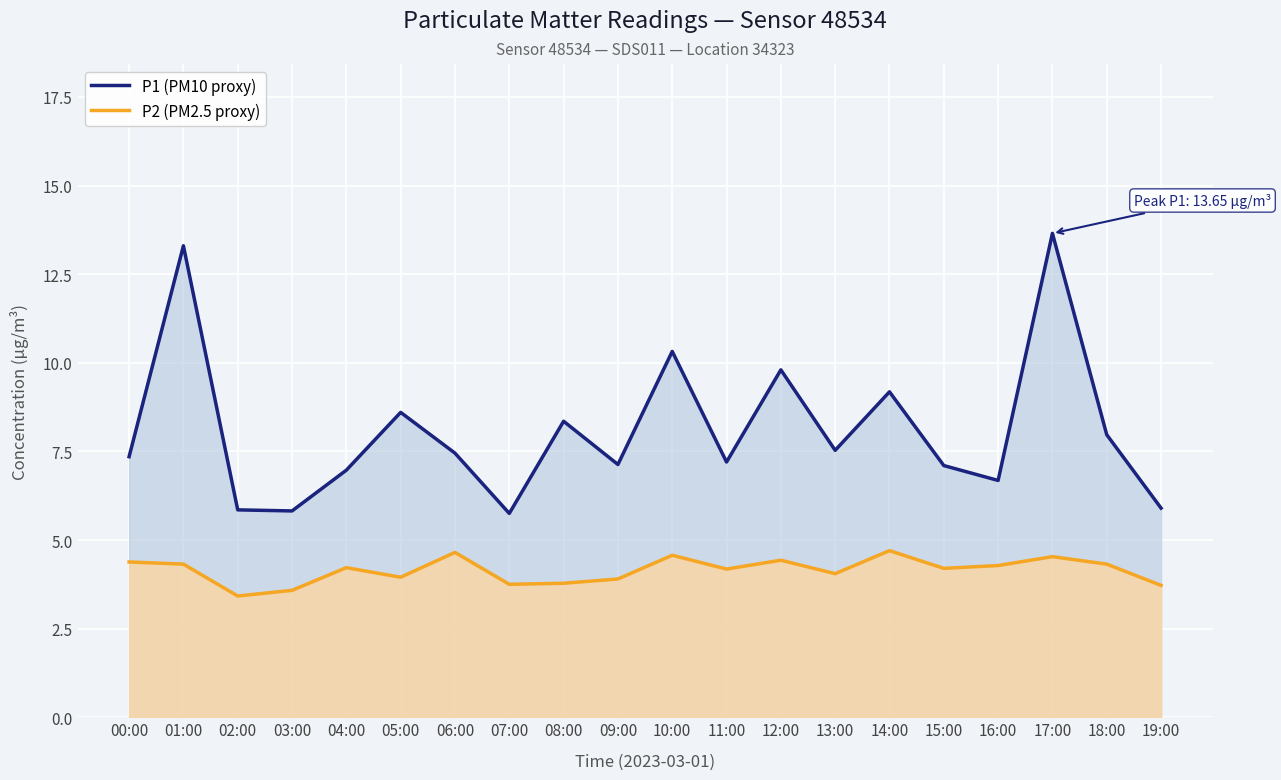

The P1 (PM10 proxy) series shows 7.5 at 06:00. True or false?

True